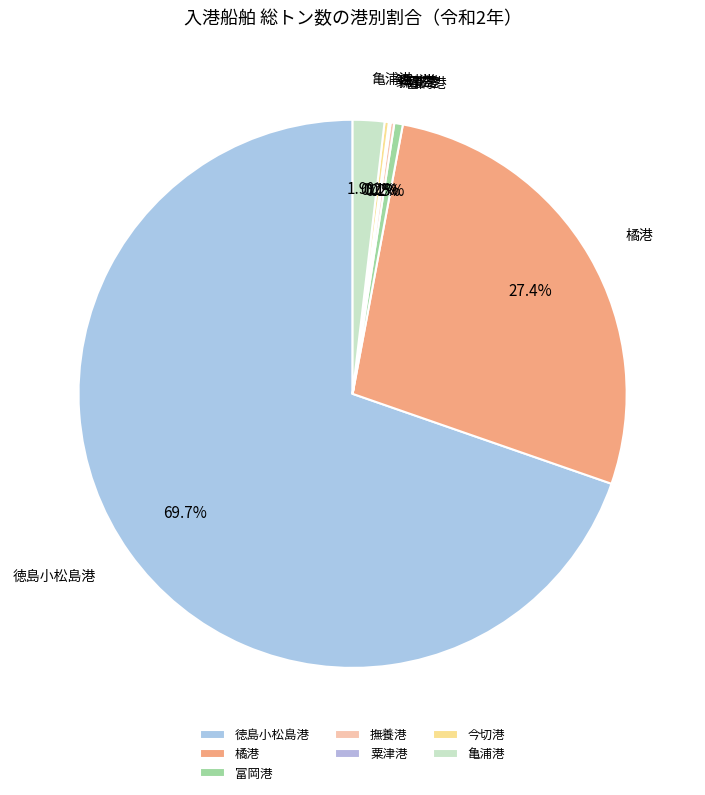

Between 亀浦港 and 富岡港, which is larger?

亀浦港